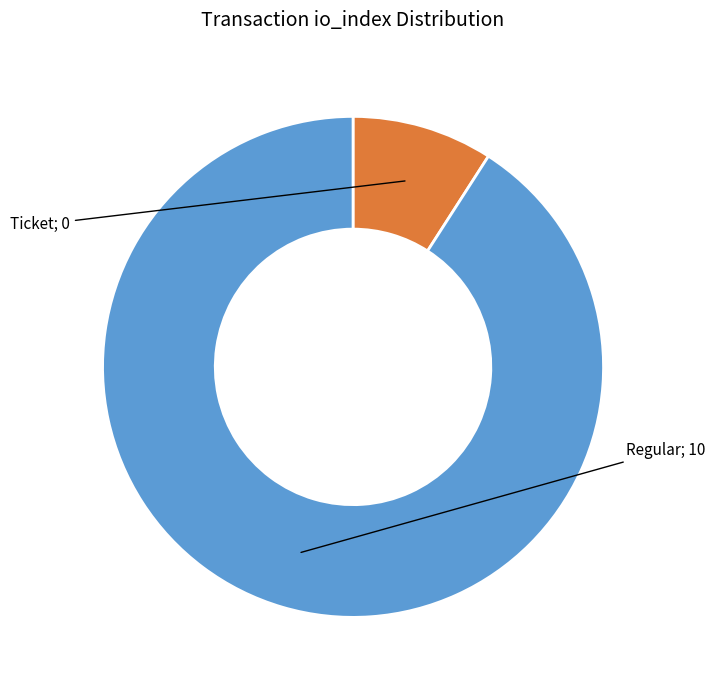

Is there any slice that represents more than half of the pie?

Yes